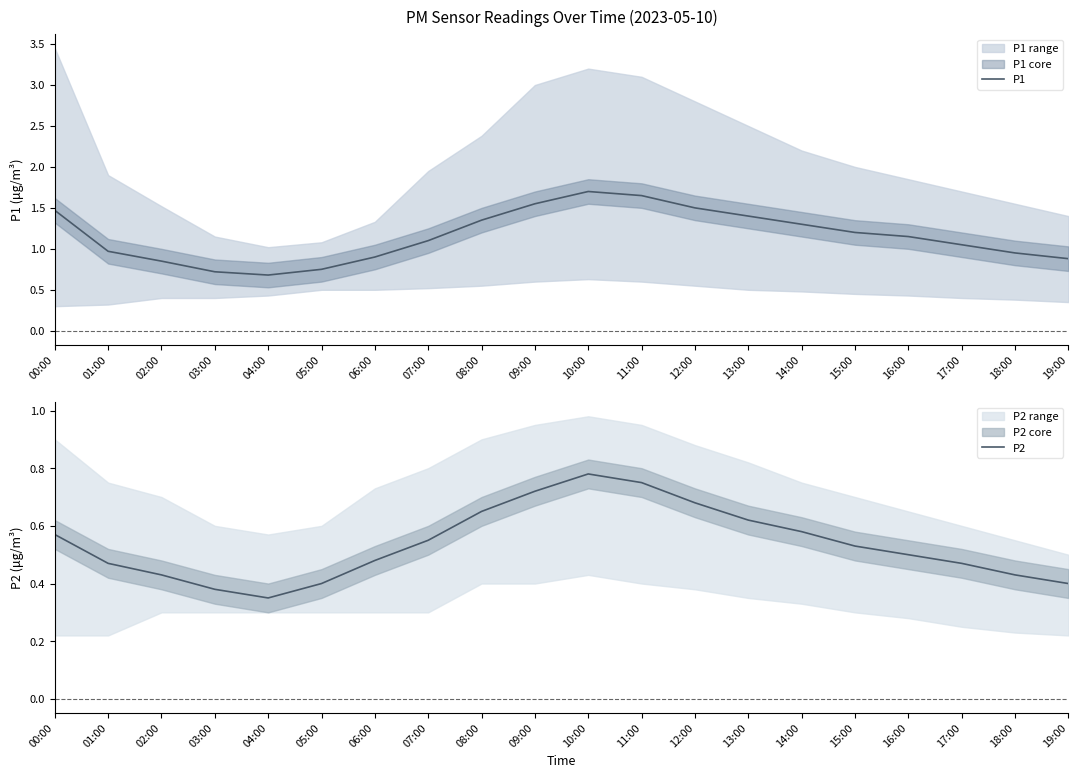

Count the number of categories in the chart.

20